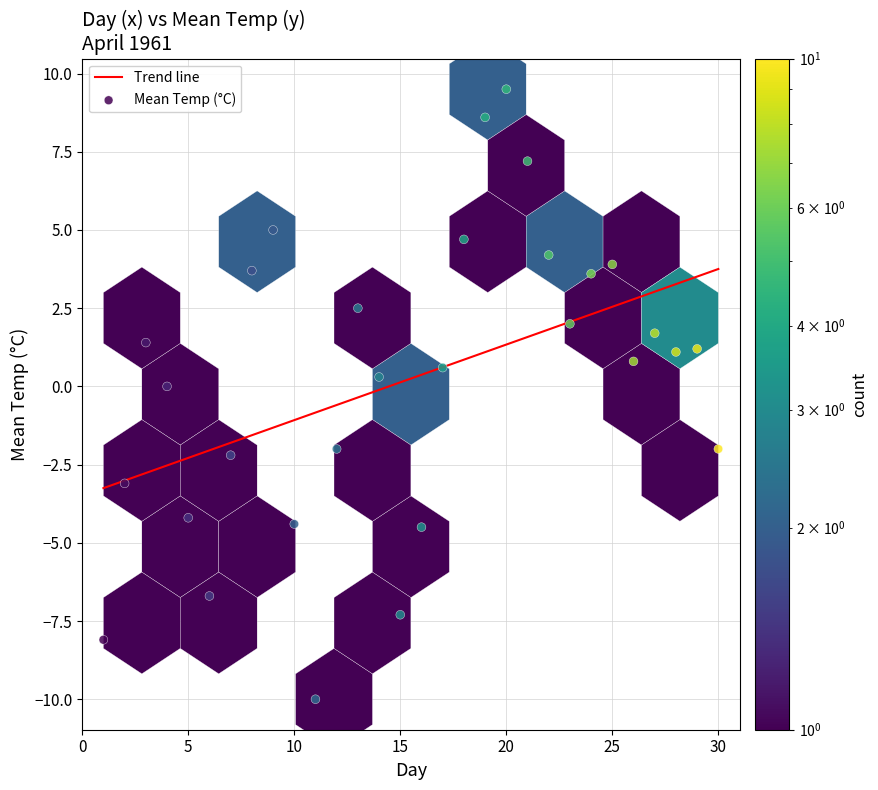

What is the range of X values (max minus min)?

29.0